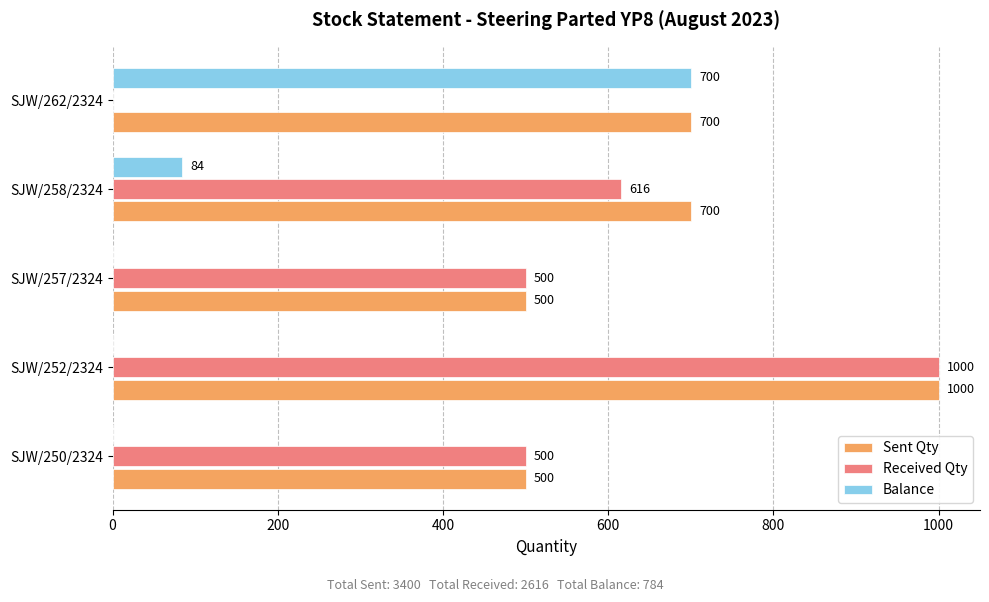

At which category is the sum across all series the highest?

SJW/252/2324